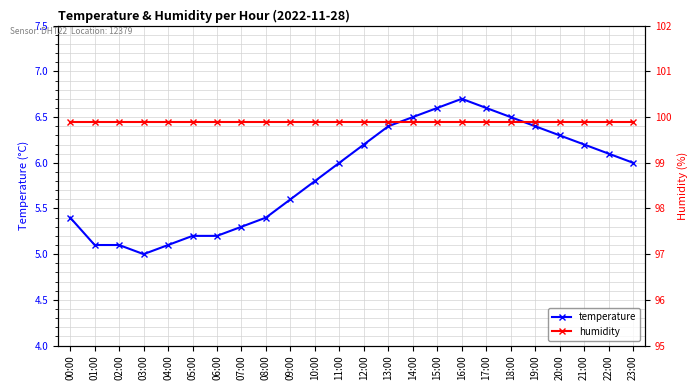

Is the value of temperature at 13:00 greater than the value of humidity at 19:00?

No